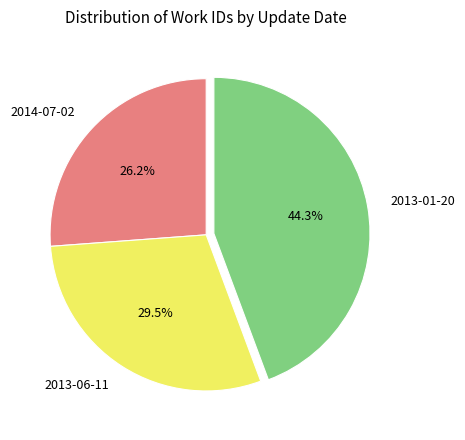

Count the number of slices in the pie.

3